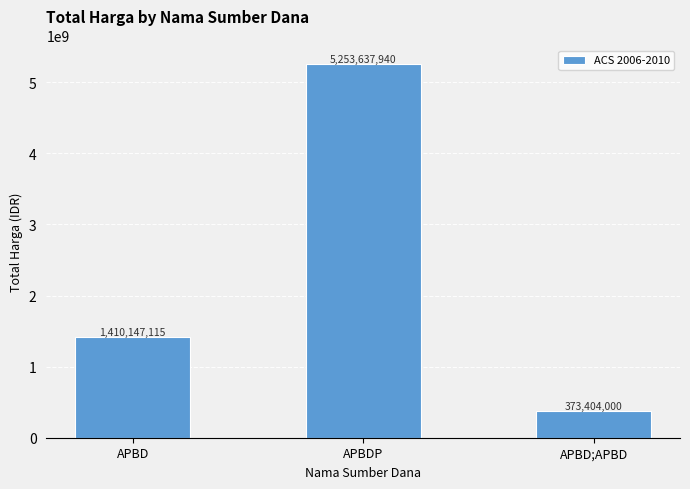

Reading left to right, transcribe all the data shown in this chart.

APBD=1410147115	APBDP=5253637940	APBD;APBD=373404000